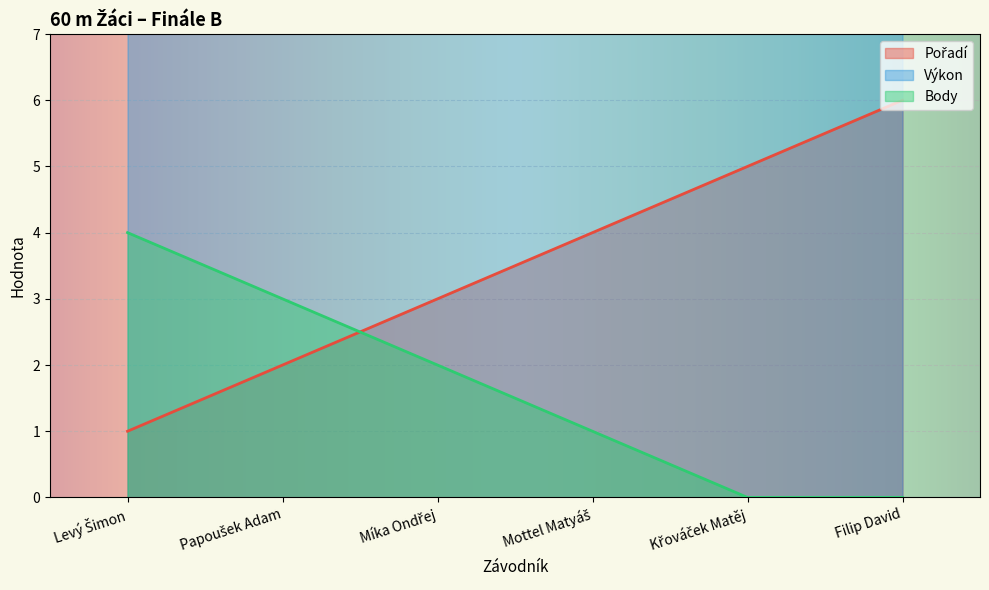

What is the spread (max minus min) of values at Papoušek Adam?

5.7